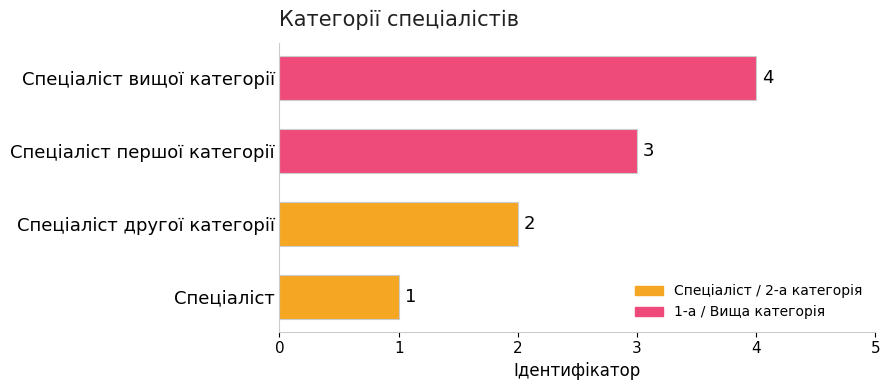

What is the change in value from Спеціаліст to Спеціаліст вищої категорії?

+3